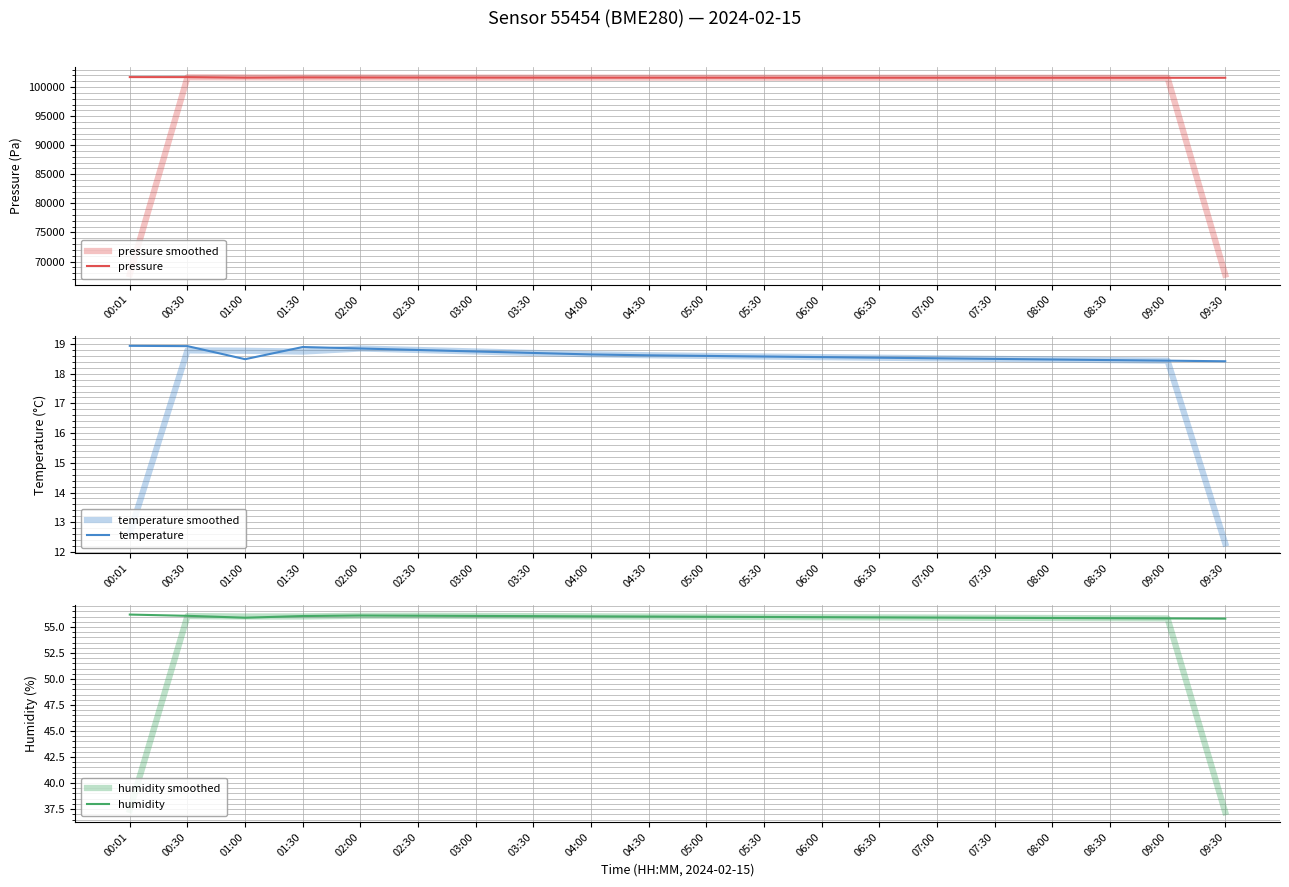

What is the smallest value displayed?

12.3